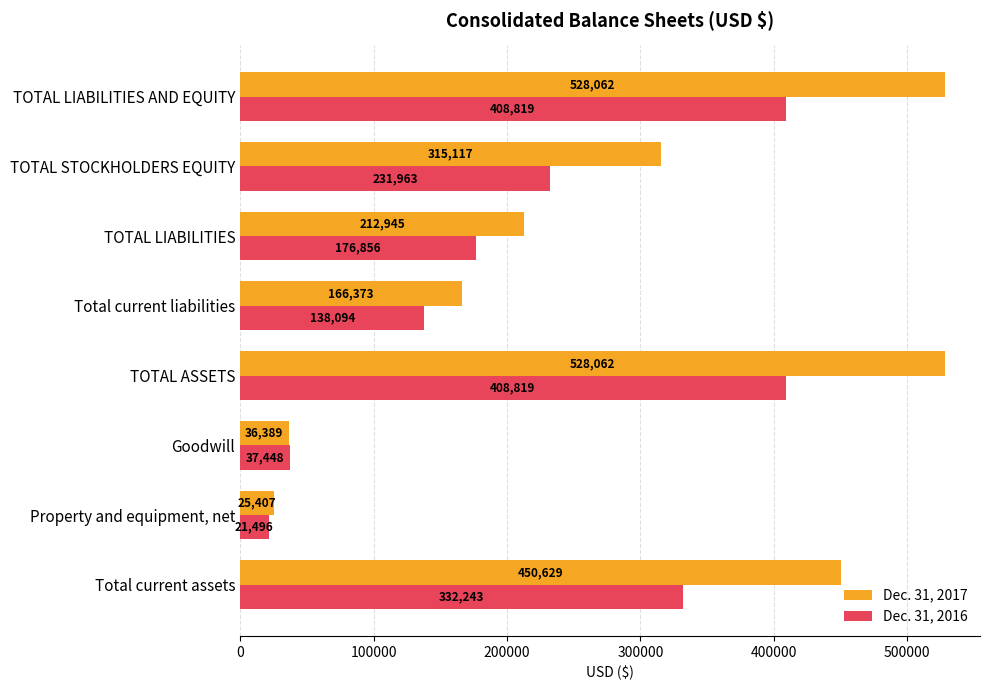

At how many categories does at least one series exceed 435024?

3